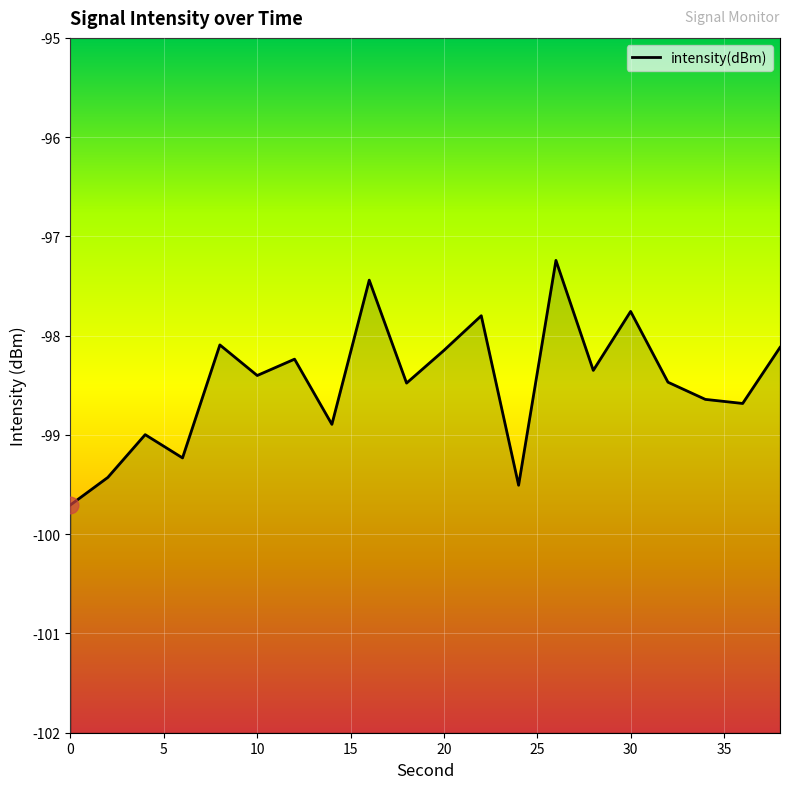

Between 16 and 36, which is larger?

16